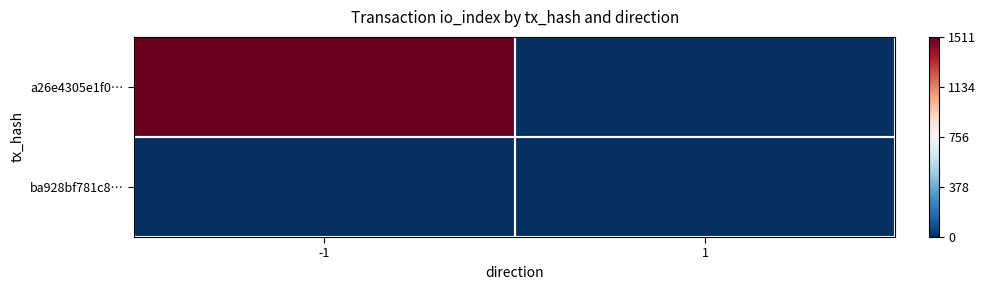

List the series in order of their peak value, lowest first.

ba928bf781c8…, a26e4305e1f0…